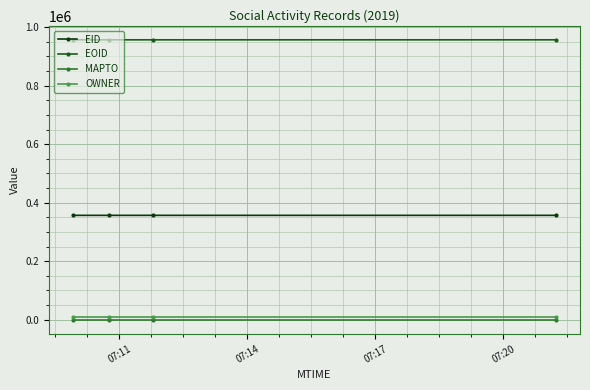

What is the highest value of the EID series?

356890